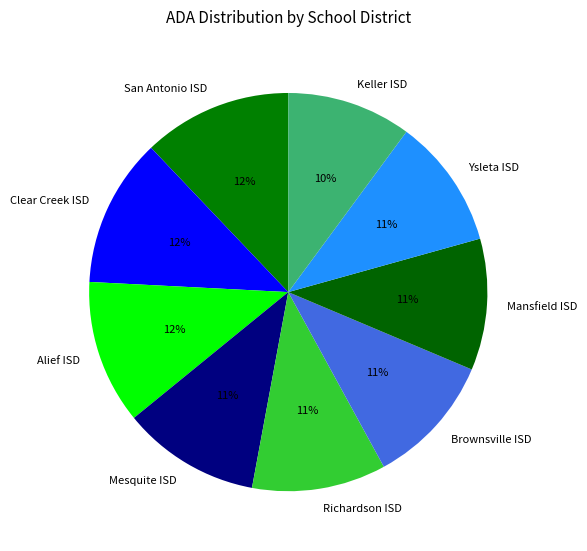

Which has a higher value, Ysleta ISD or San Antonio ISD?

San Antonio ISD